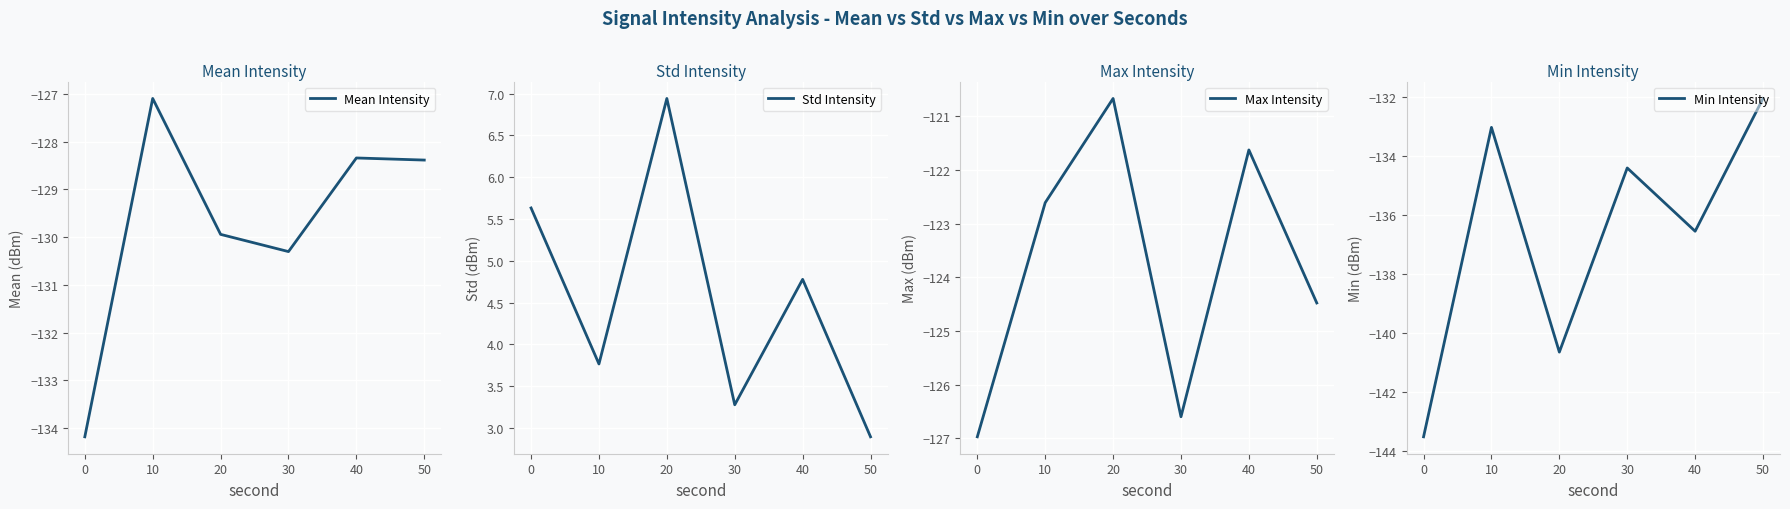

At which label does Max Intensity reach its peak?

20